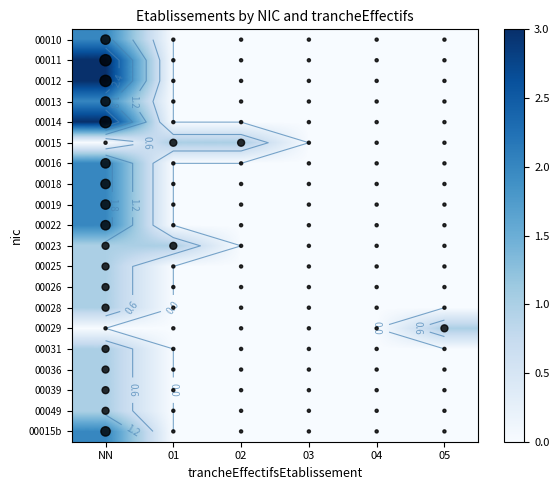

The 00026 series shows 1 at 05. True or false?

False